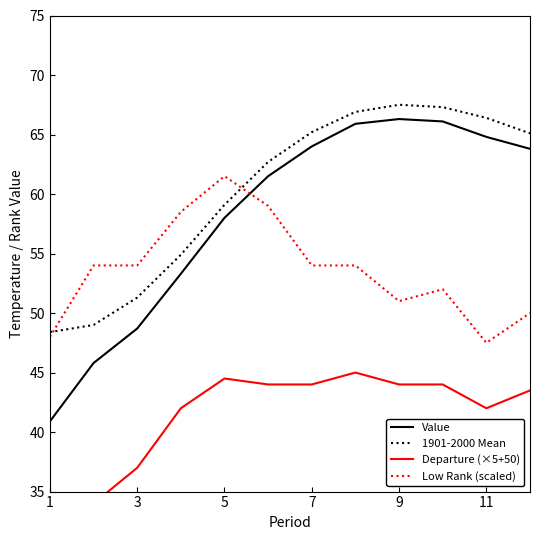

Rank the series by their maximum value, from lowest to highest.

Departure (×5+50), Low Rank (scaled), Value, 1901-2000 Mean